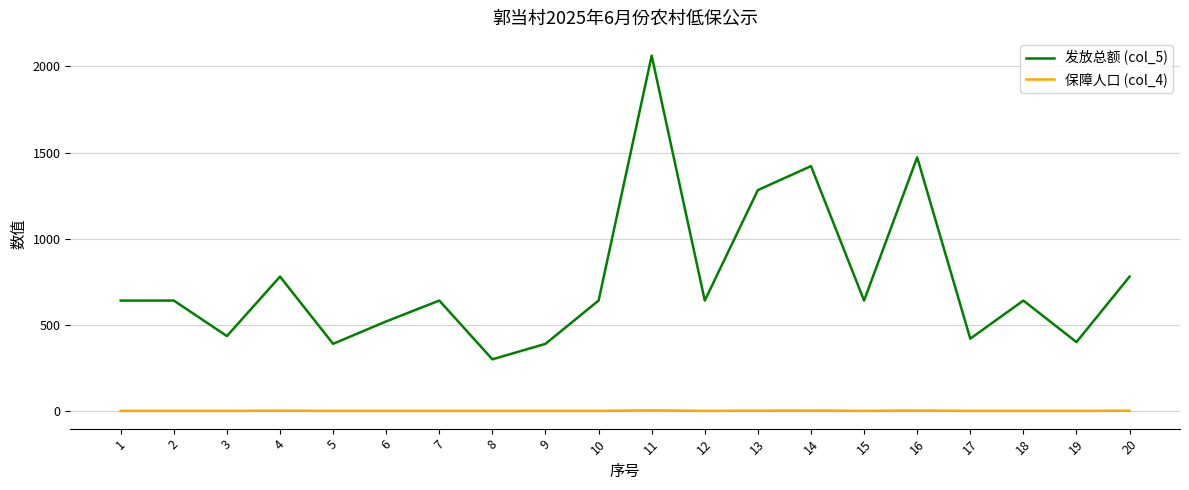

Does the chart display data point markers on the line(s)?

No